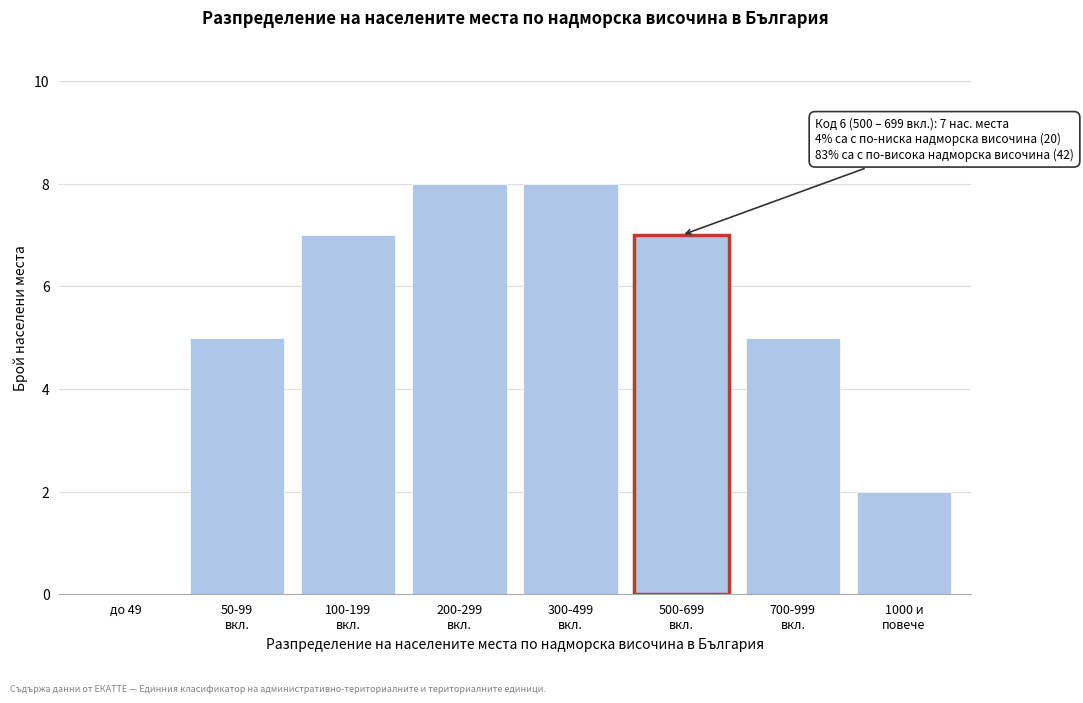

What is the sum of all values?

42